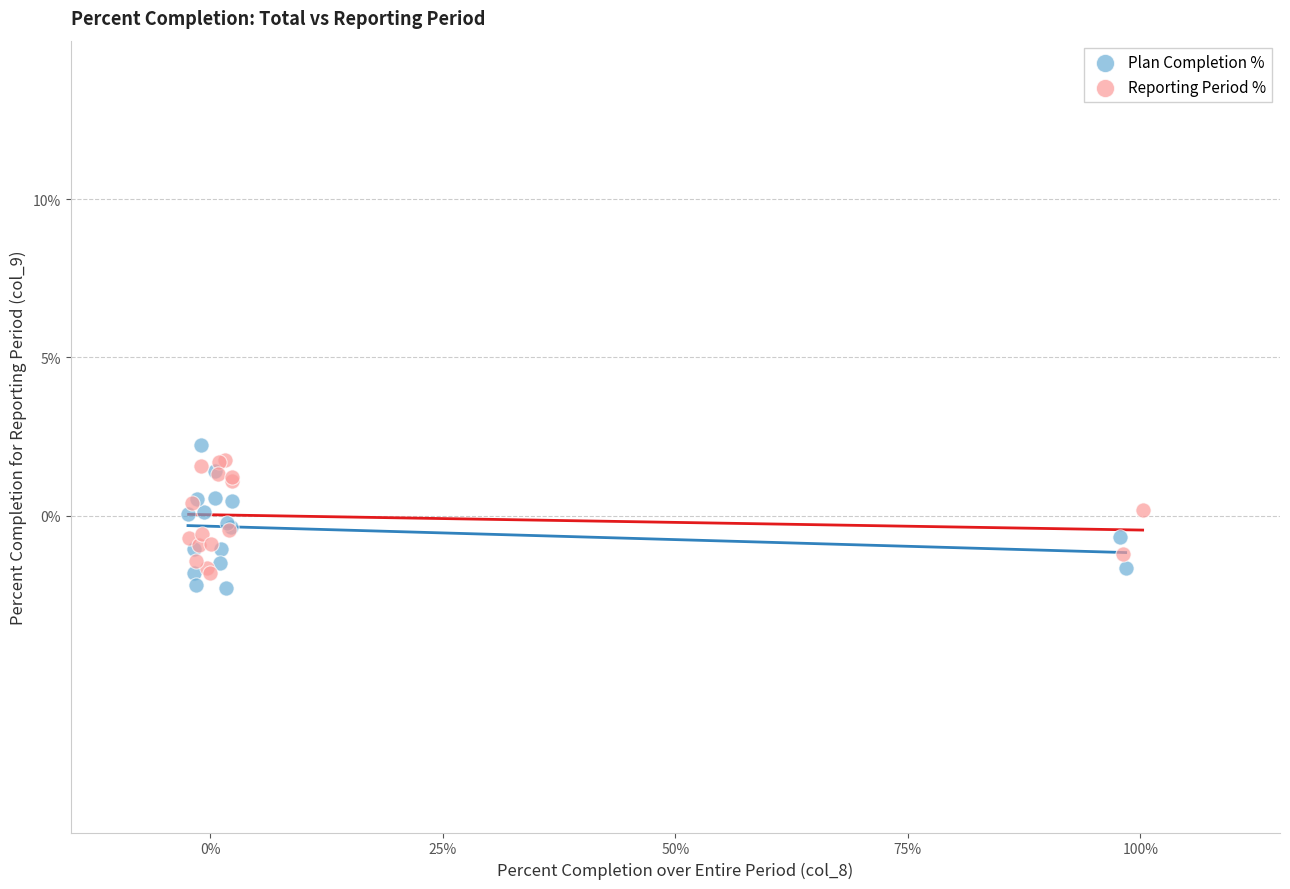

Which series has the widest spread of Y values?

Plan Completion %